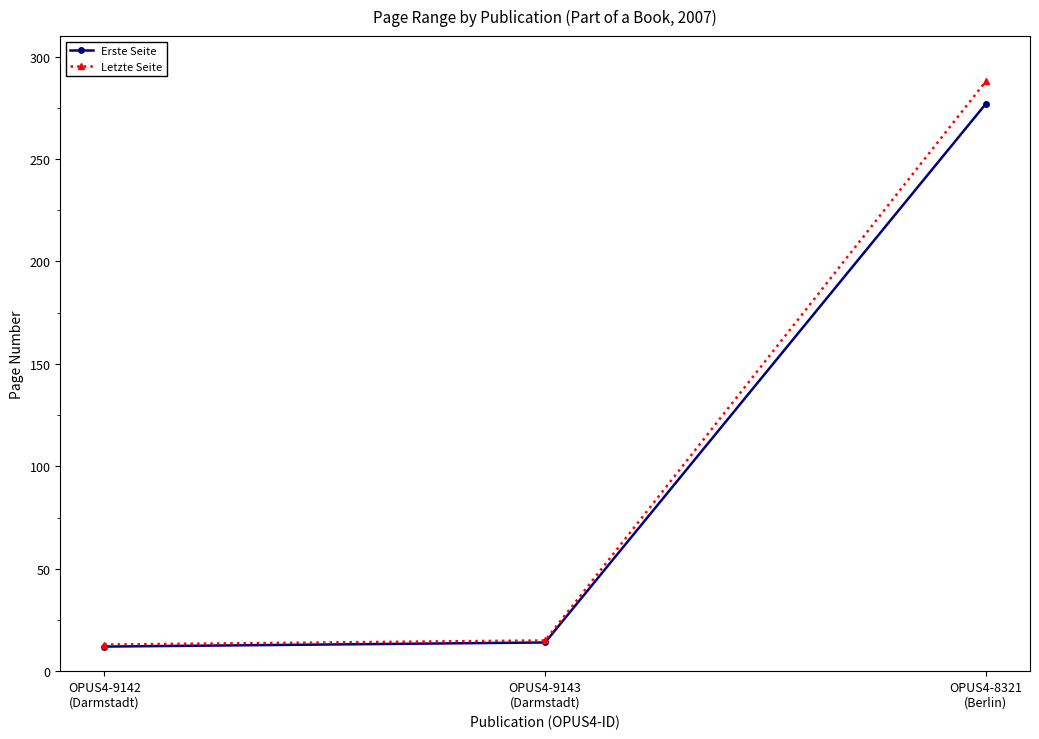

What value does the Letzte Seite series have at OPUS4-8321
(Berlin)?

288